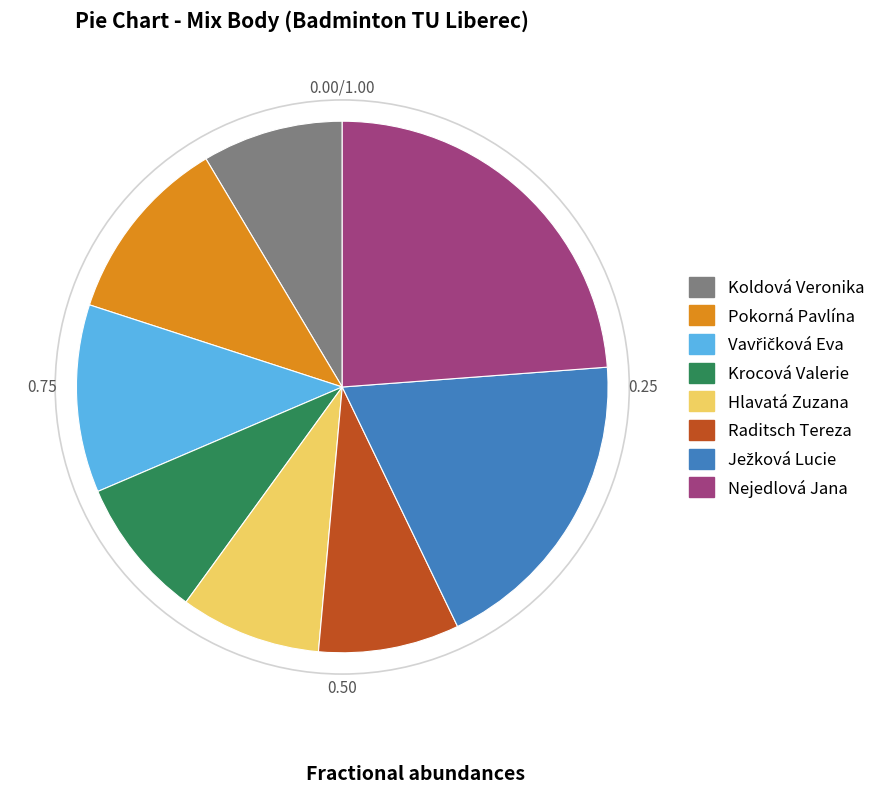

How many slices are in this pie chart?

8